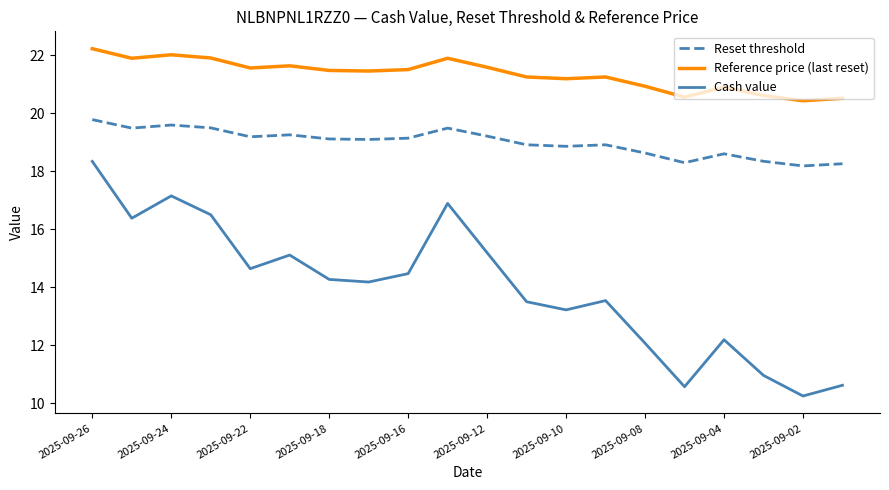

True or false: Reference price (last reset) and Reset threshold intersect in this chart.

False